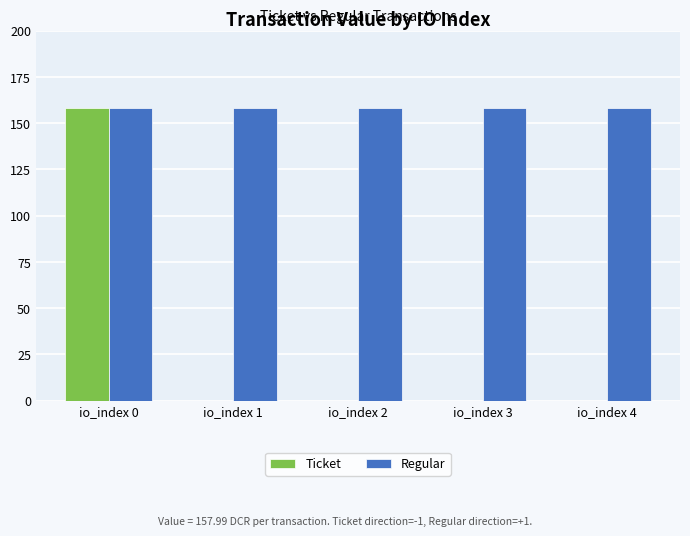

What are all the series names shown in the legend?

Ticket, Regular